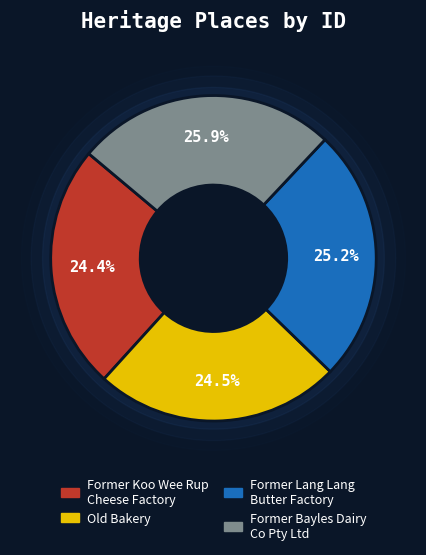

Is Old Bakery the majority of the pie?

No